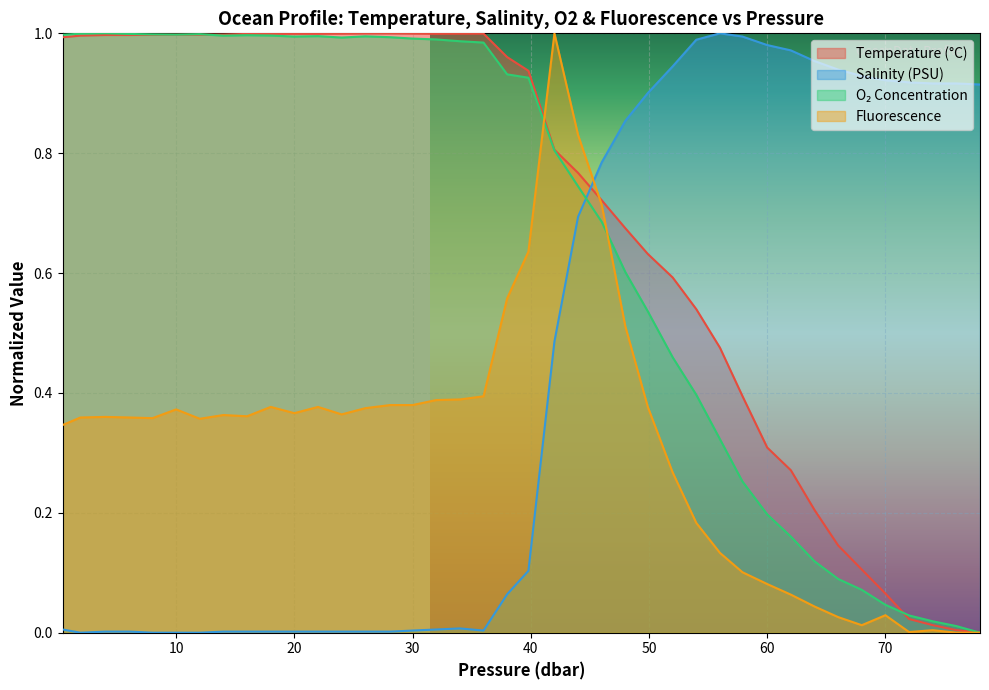

The t series shows 1.0 at 30.0. True or false?

True